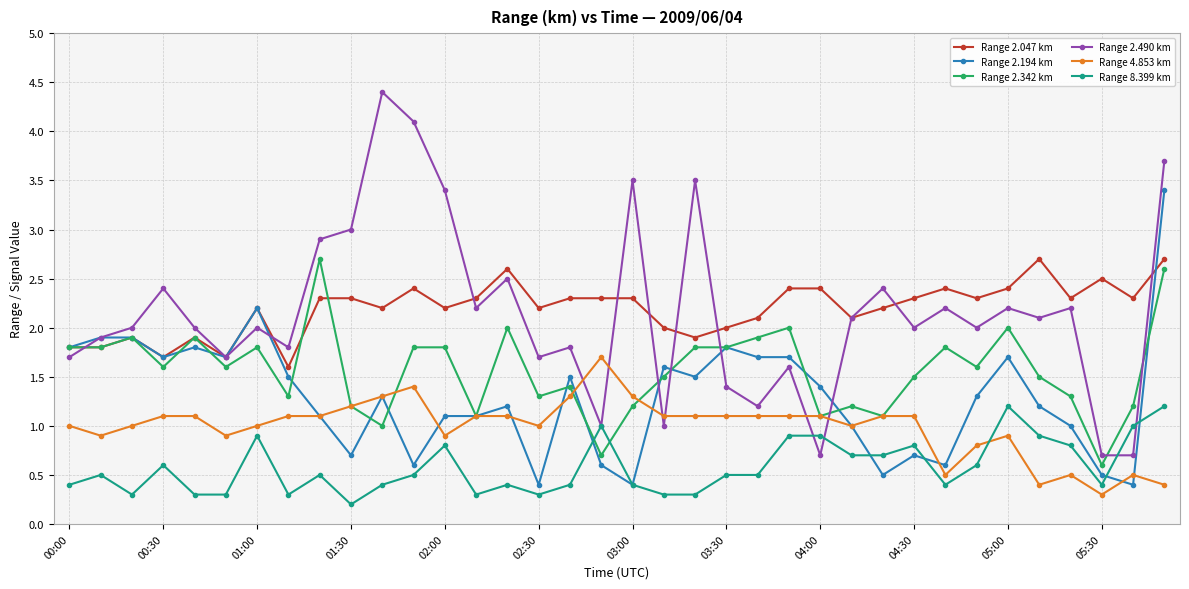

True or false: Range 2.047 km has more than 2 points higher than both neighbors.

True